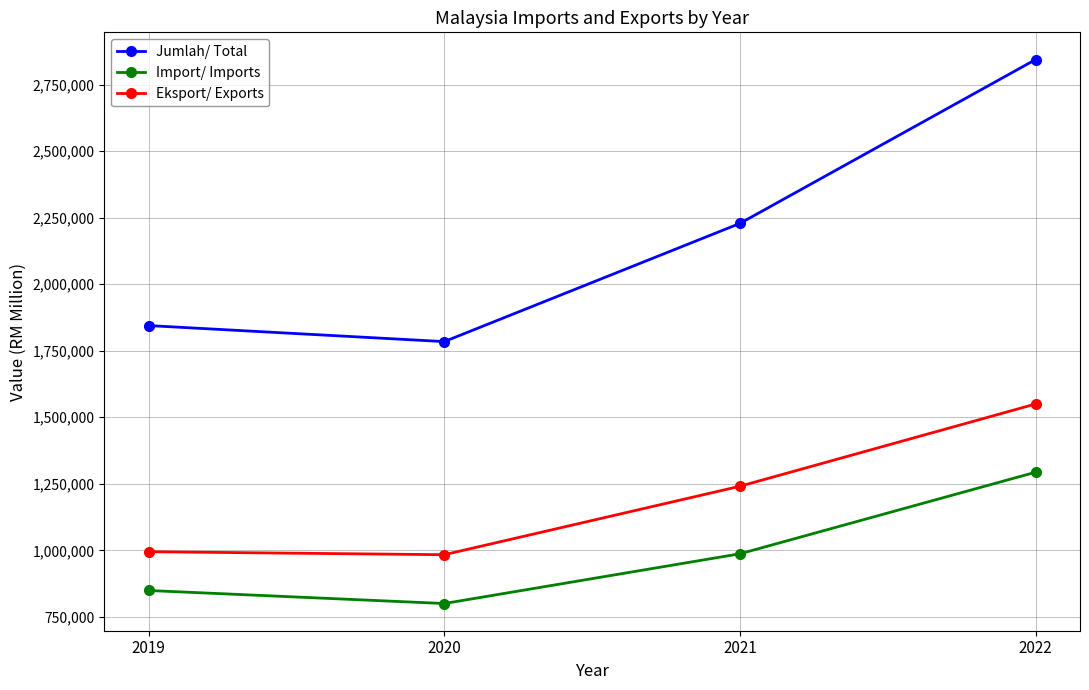

What is the difference between the Jumlah/ Total values at 2020 and 2021?

444058.0